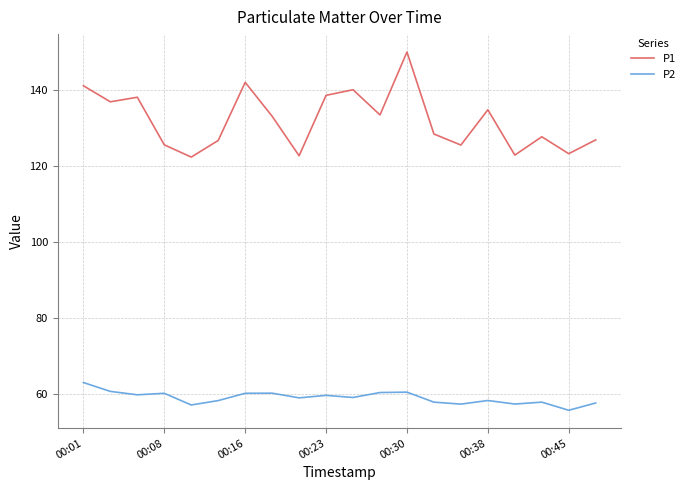

True or false: P2 and P1 cross at least once.

False